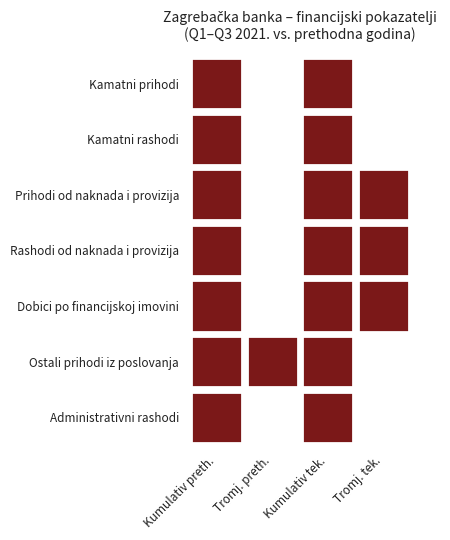

Reading left to right, extract all data points from this chart.

Kamatni prihodi: 2675104973	860123437	2403790098	794441955
Kamatni rashodi: 358397300	103991978	273140182	98280691
Prihodi od naknada i provizija: 1122536839	396415570	1236045189	480967700
Rashodi od naknada i provizija: 160387969	68215482	186799249	87684394
Dobici po financijskoj imovini: 227317015	41842957	302812737	142237613
Ostali prihodi iz poslovanja: 239559007	87151970	246394823	73495362
Administrativni rashodi: 1359759841	452286588	1382584609	465282238